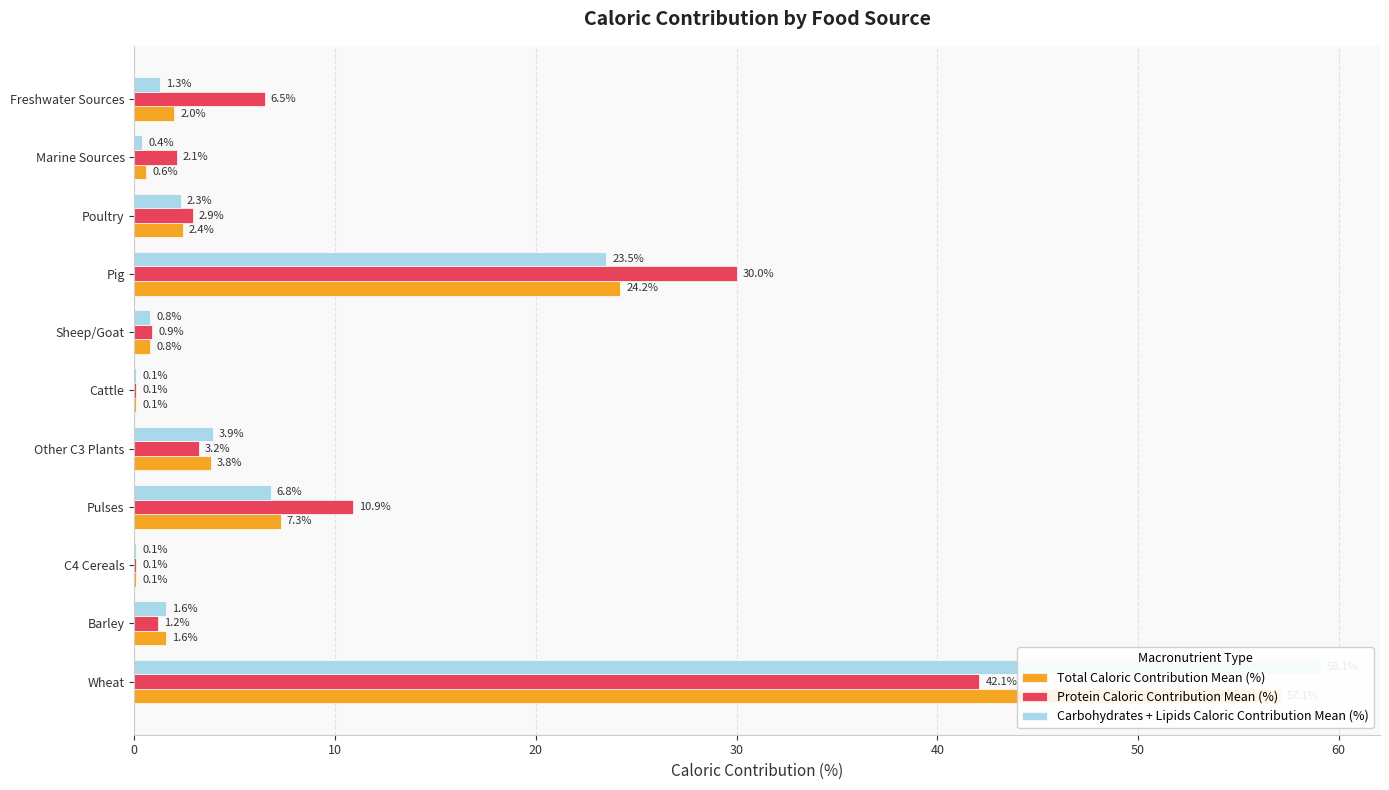

How many bars are there in total?

33